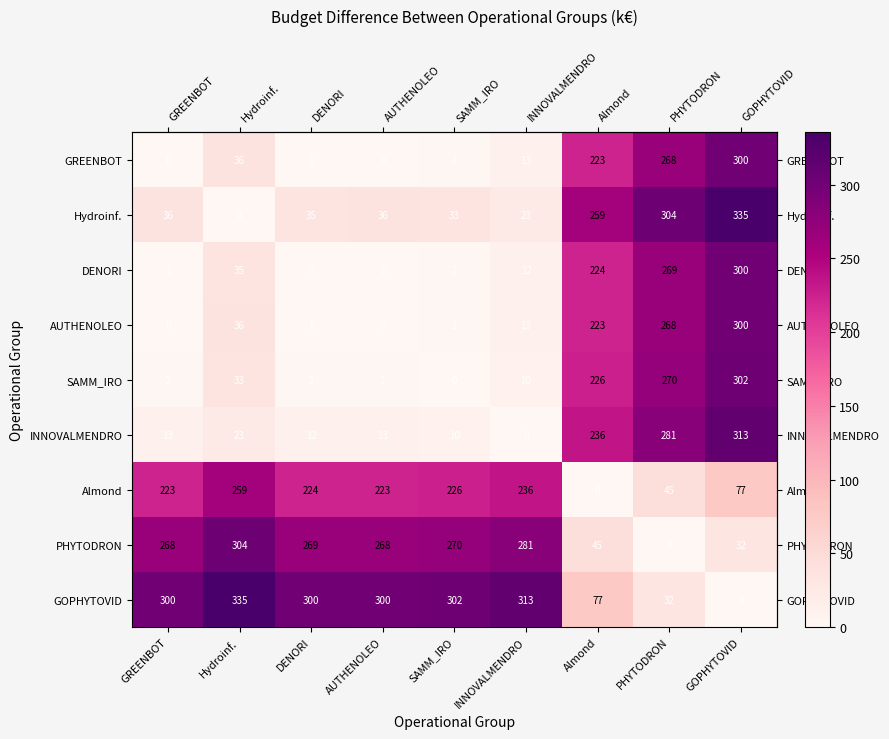

How many data points in DENORI are less than 12?

4